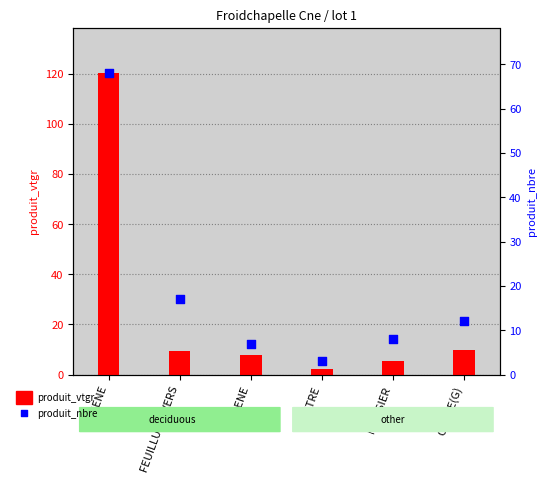

Which series reaches the maximum Y coordinate?

produit_vtgr